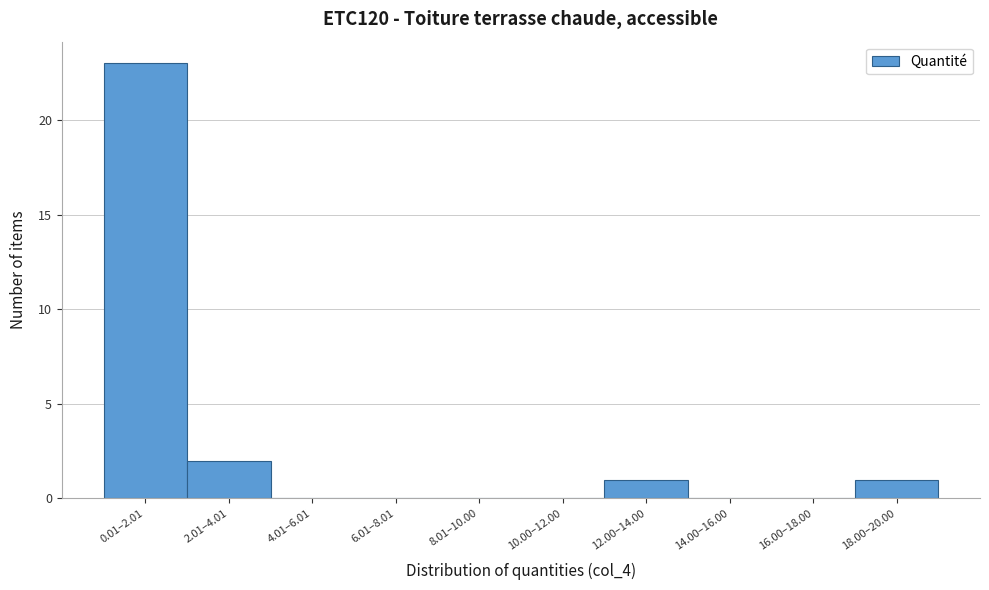

Reading left to right, transcribe all the data shown in this chart.

0.01–2.01=23	2.01–4.01=2	4.01–6.01=0	6.01–8.01=0	8.01–10.00=0	10.00–12.00=0	12.00–14.00=1	14.00–16.00=0	16.00–18.00=0	18.00–20.00=1